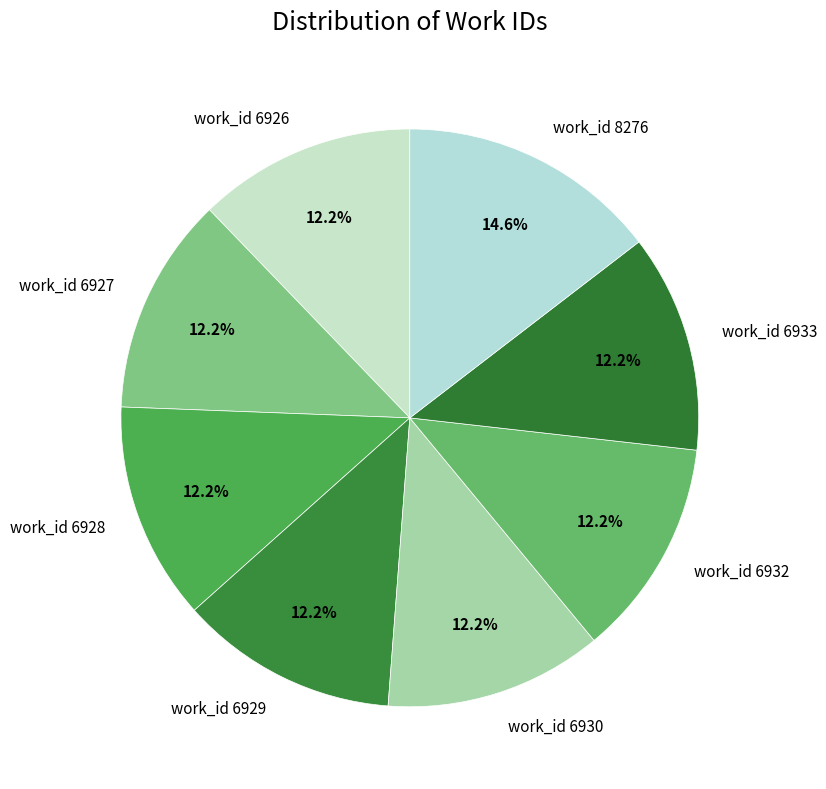

Is it true that work_id 8276 is 6% of the pie?

False